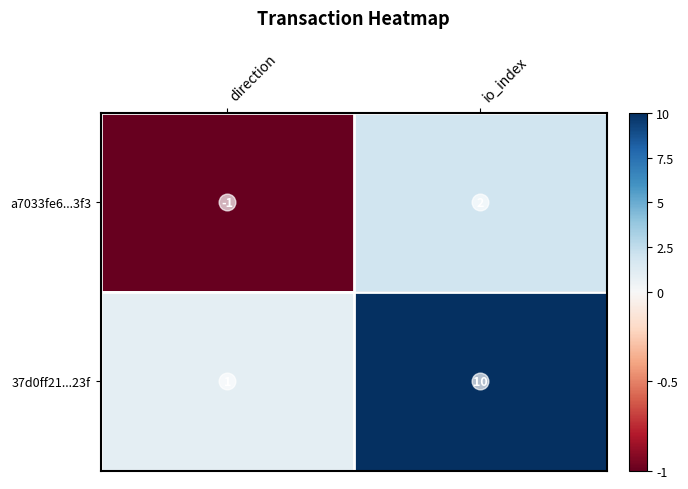

What is the maximum value shown in the chart?

10